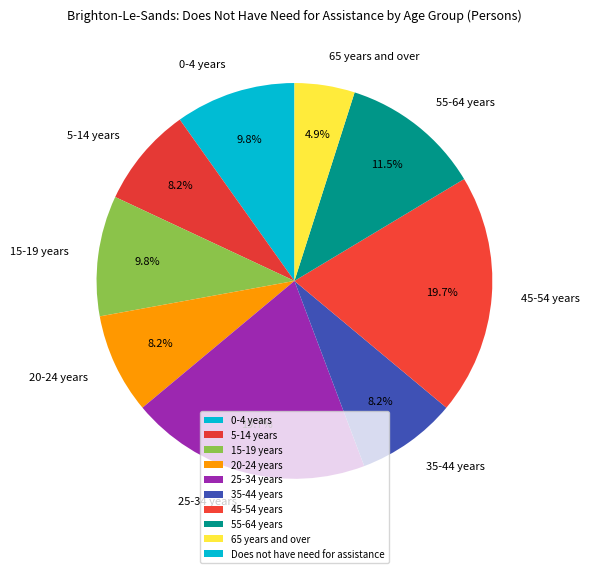

Is there any slice that represents more than half of the pie?

No